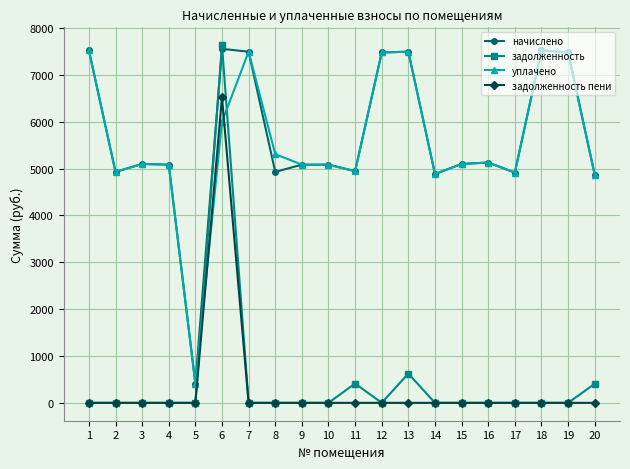

How many interior local valleys does the начислено series have?

6